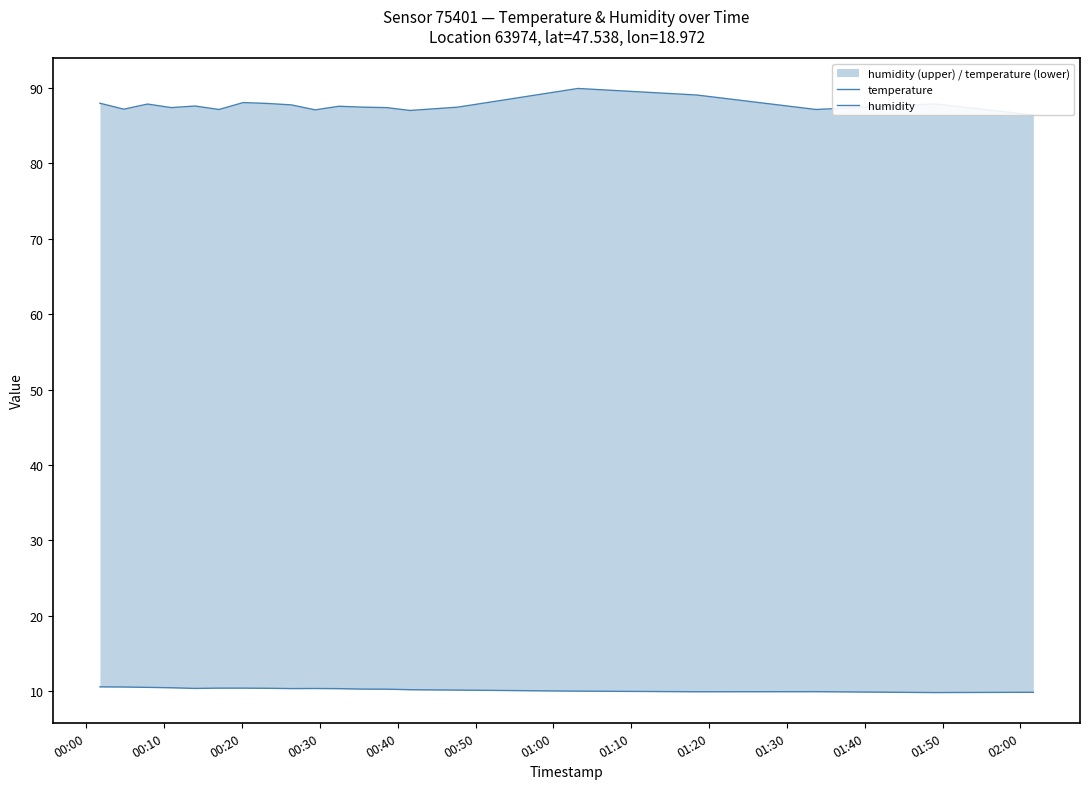

What is the sum of all temperature values?

204.6